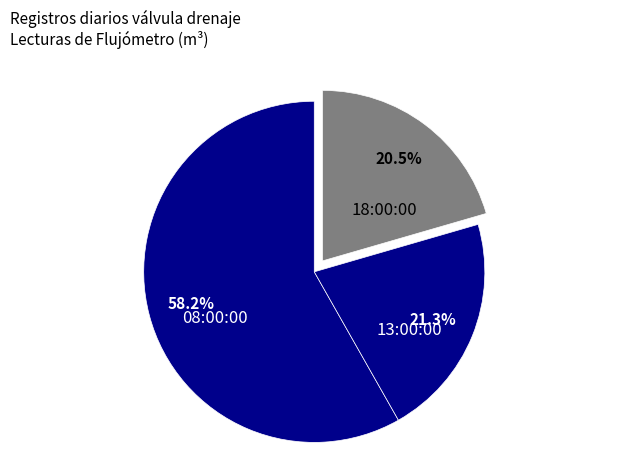

To the nearest percent, what is the difference between the largest and smallest slice percentages?

38%